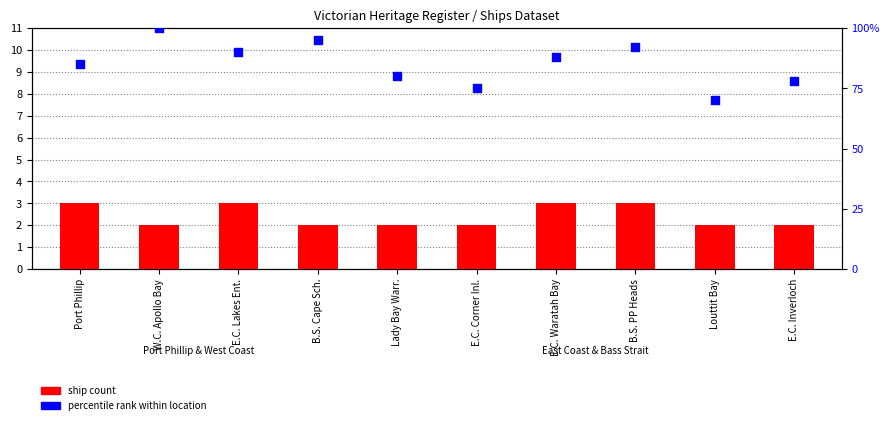

Which series has the largest total across all categories?

percentile rank within location